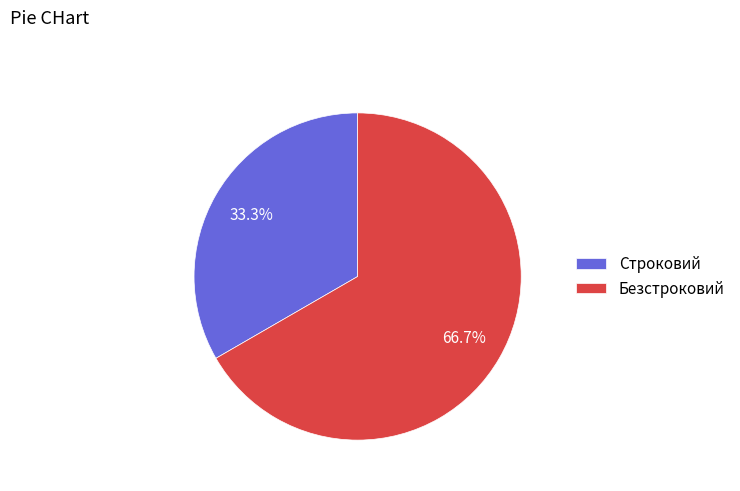

True or false: Строковий accounts for 33% of the total.

True